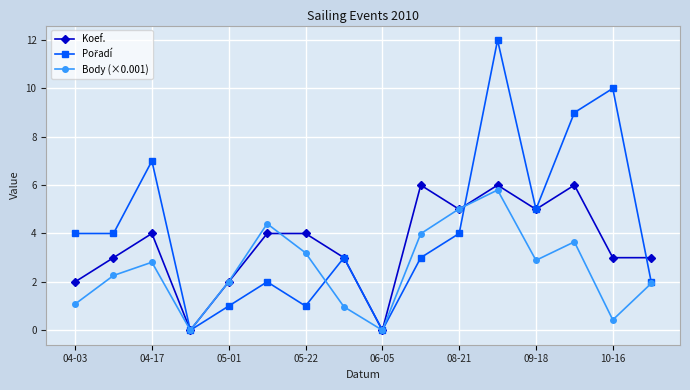

What is the highest value of the Koef. series?

6.0